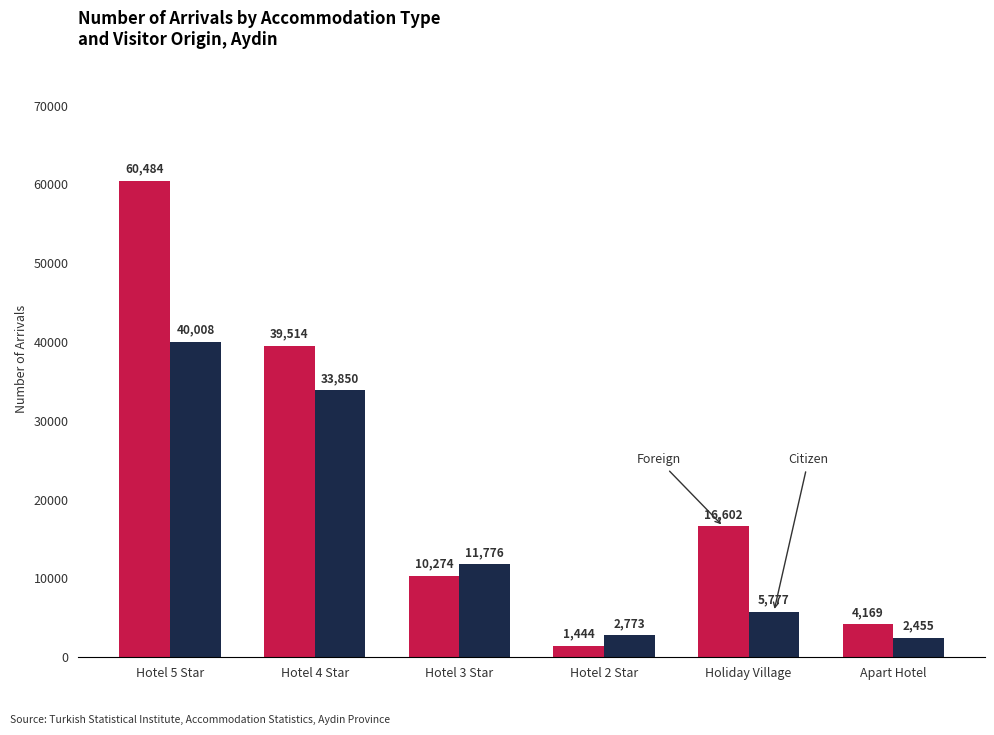

Which label corresponds to the largest value in the chart?

Hotel 5 Star